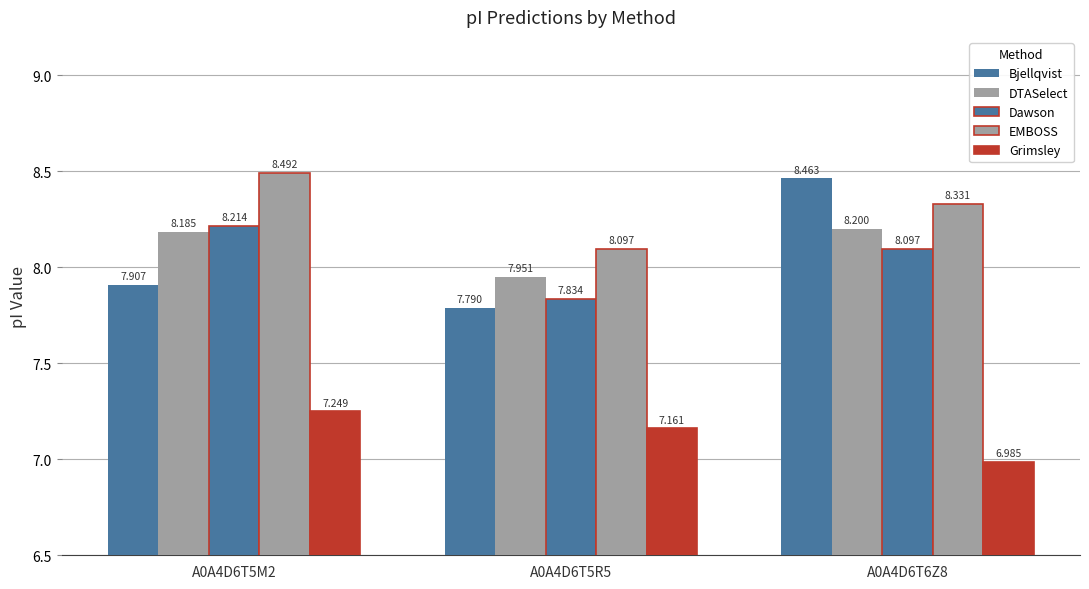

Reading left to right, list all the values displayed in this chart.

Bjellqvist: A0A4D6T5M2=7.9	A0A4D6T5R5=7.8	A0A4D6T6Z8=8.5
DTASelect: A0A4D6T5M2=8.2	A0A4D6T5R5=8.0	A0A4D6T6Z8=8.2
Dawson: A0A4D6T5M2=8.2	A0A4D6T5R5=7.8	A0A4D6T6Z8=8.1
EMBOSS: A0A4D6T5M2=8.5	A0A4D6T5R5=8.1	A0A4D6T6Z8=8.3
Grimsley: A0A4D6T5M2=7.2	A0A4D6T5R5=7.2	A0A4D6T6Z8=7.0